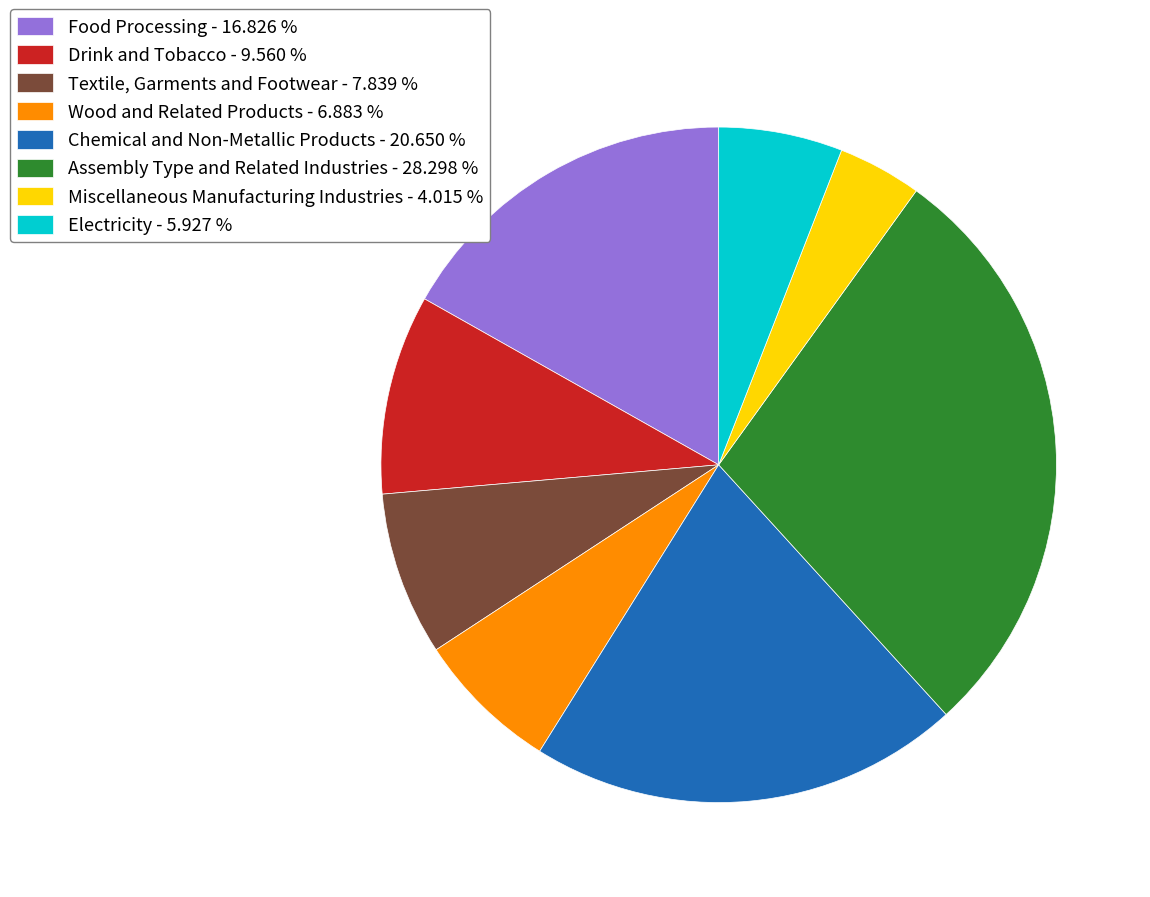

Is it true that Wood and Related Products is 7% of the pie?

True